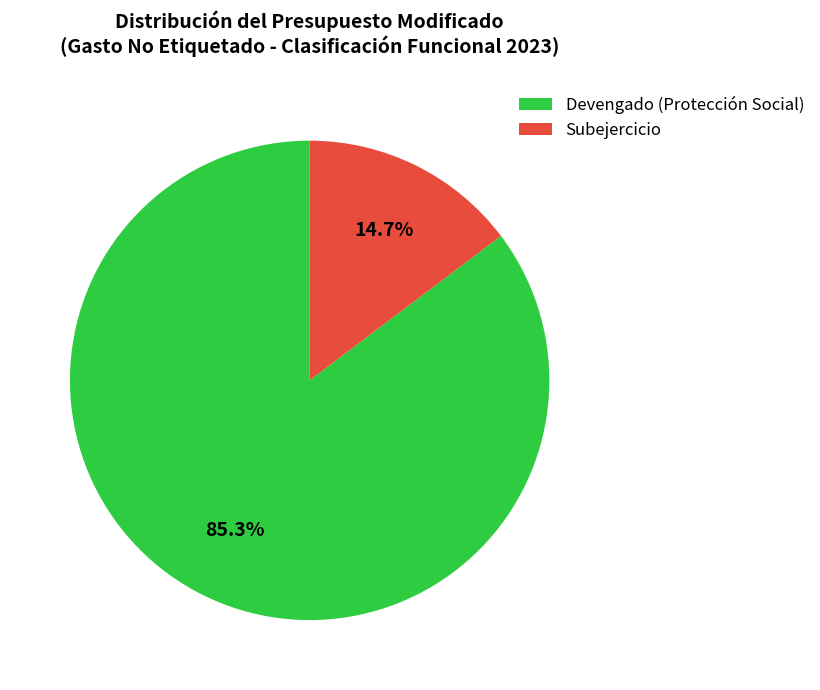

To the nearest percent, what is the difference between the largest and smallest slice percentages?

71%